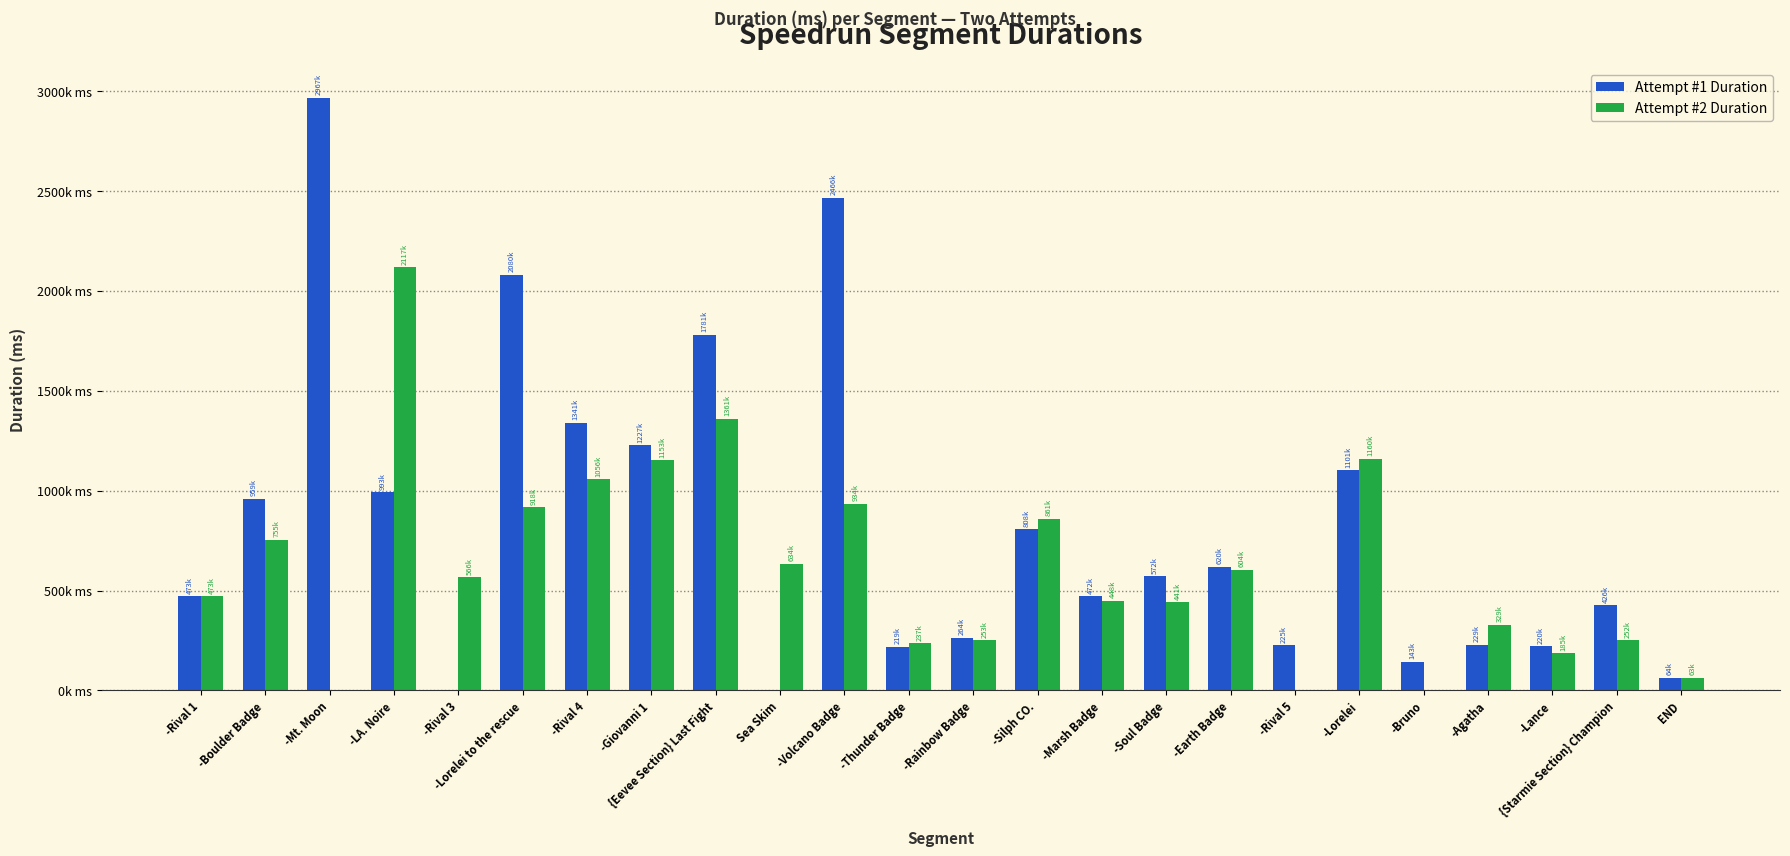

The Attempt #1 Duration series shows 620033 at -Earth Badge. True or false?

True